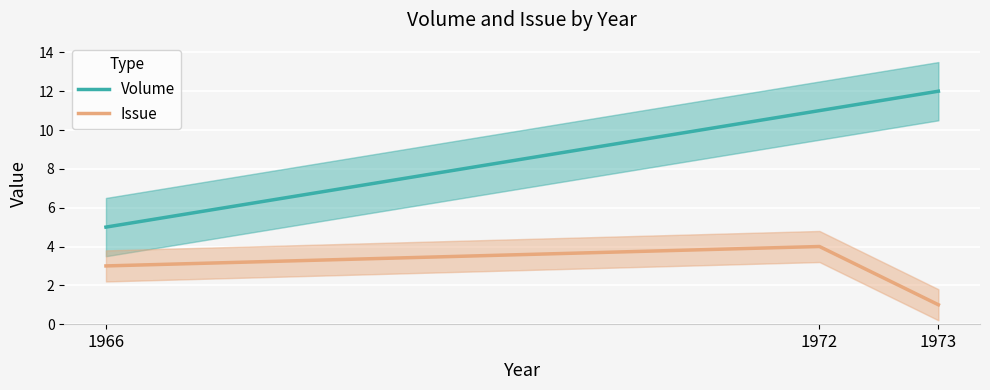

What is the spread (max minus min) of values at 1972?

7